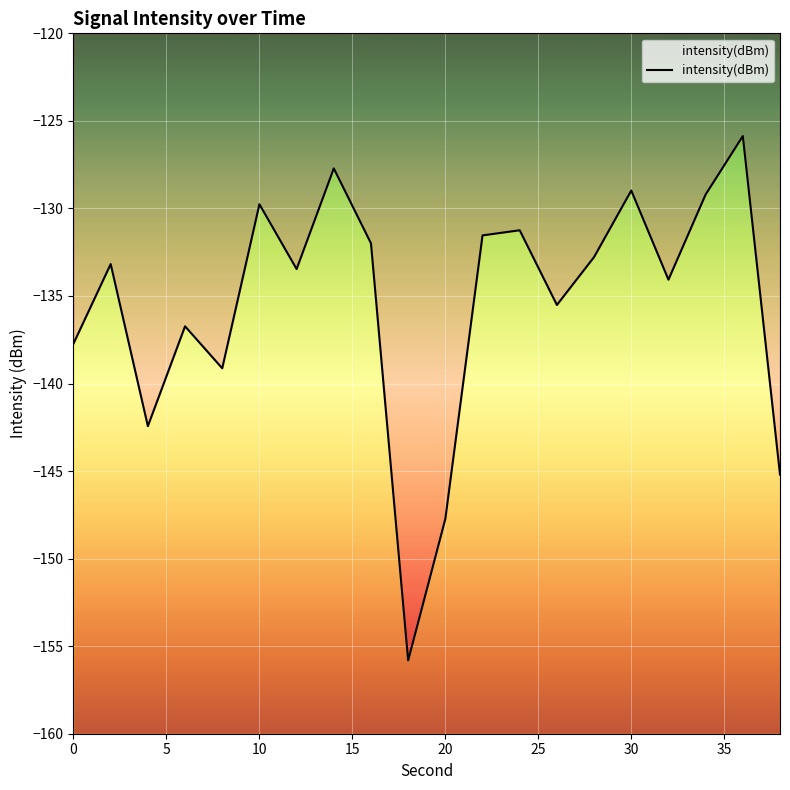

True or false: the data shows -131.2 at 24.

True